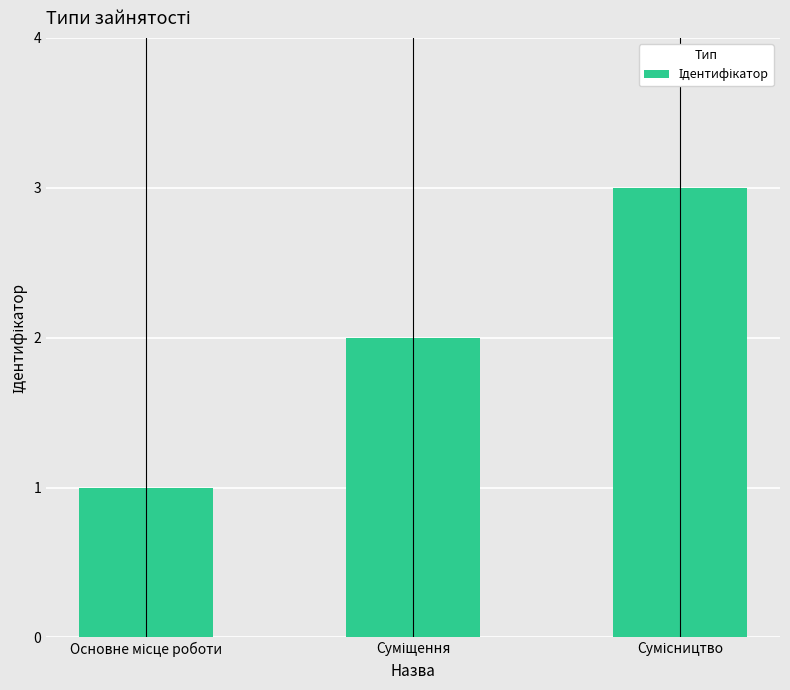

What is the smallest value displayed?

1